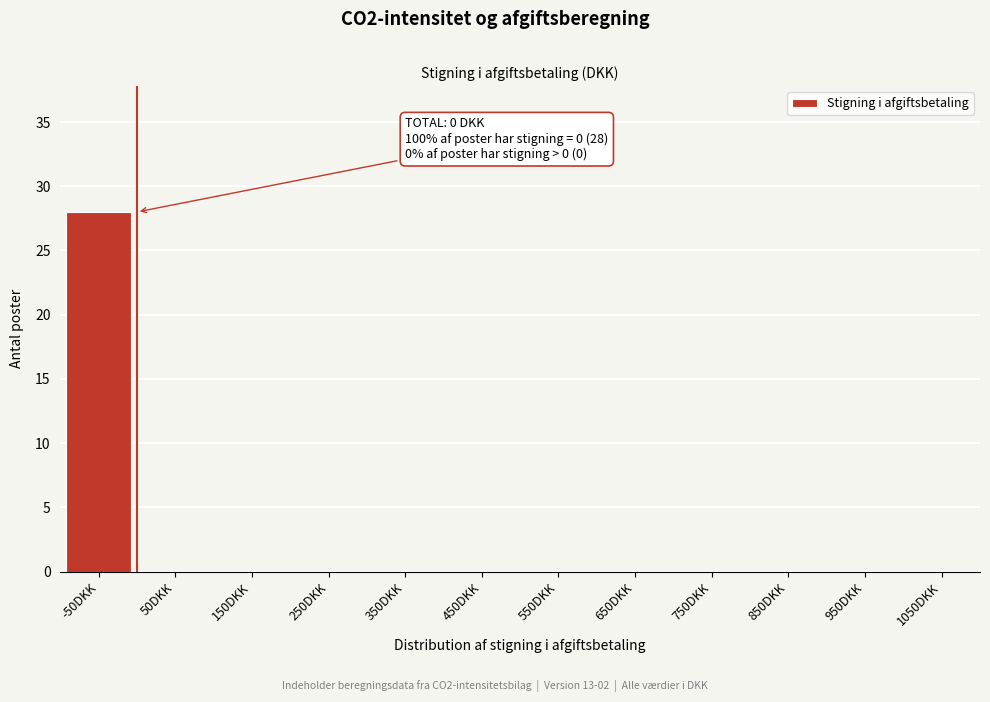

Reading right to left, transcribe all the data shown in this chart.

1050DKK=0	950DKK=0	850DKK=0	750DKK=0	650DKK=0	550DKK=0	450DKK=0	350DKK=0	250DKK=0	150DKK=0	50DKK=0	-50DKK=28